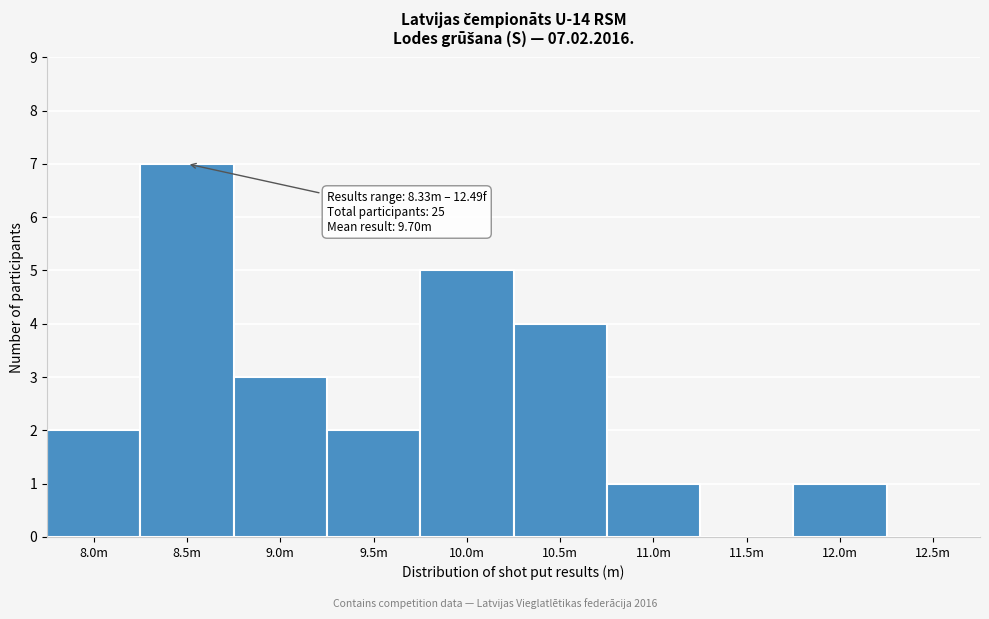

Reading left to right, list all the values displayed in this chart.

8.0m=2	8.5m=7	9.0m=3	9.5m=2	10.0m=5	10.5m=4	11.0m=1	11.5m=0	12.0m=1	12.5m=0